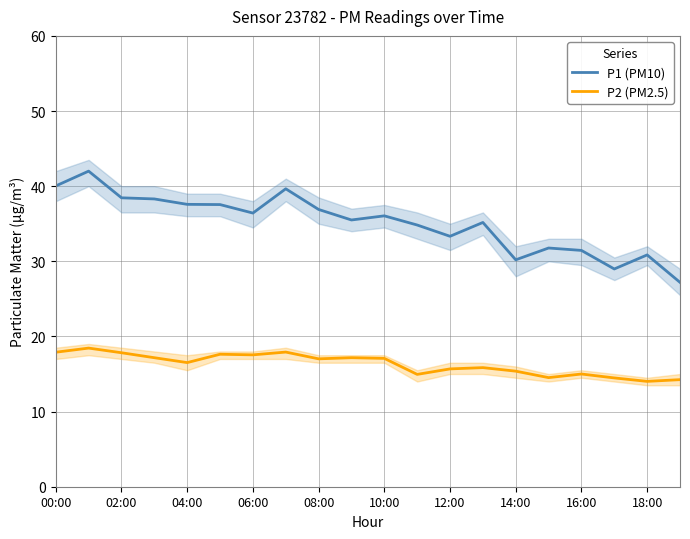

How many data points in P1 (PM10) are less than 36?

10